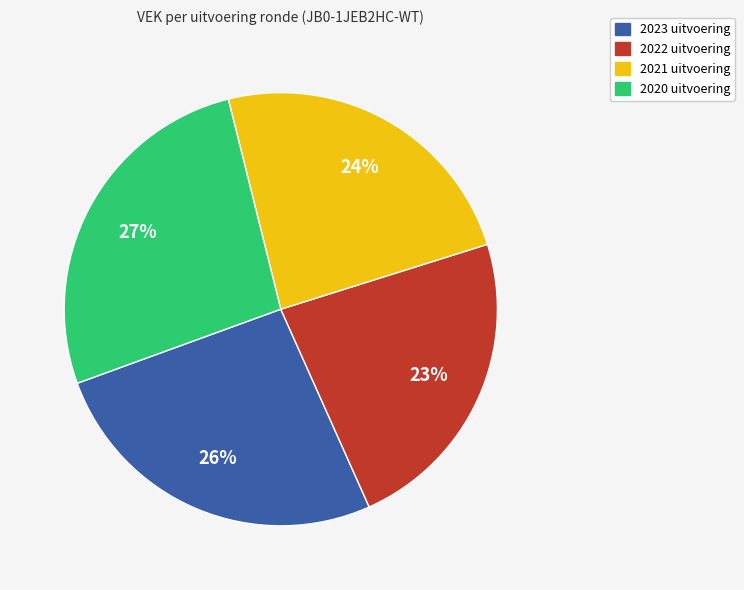

How many slices are in this pie chart?

4